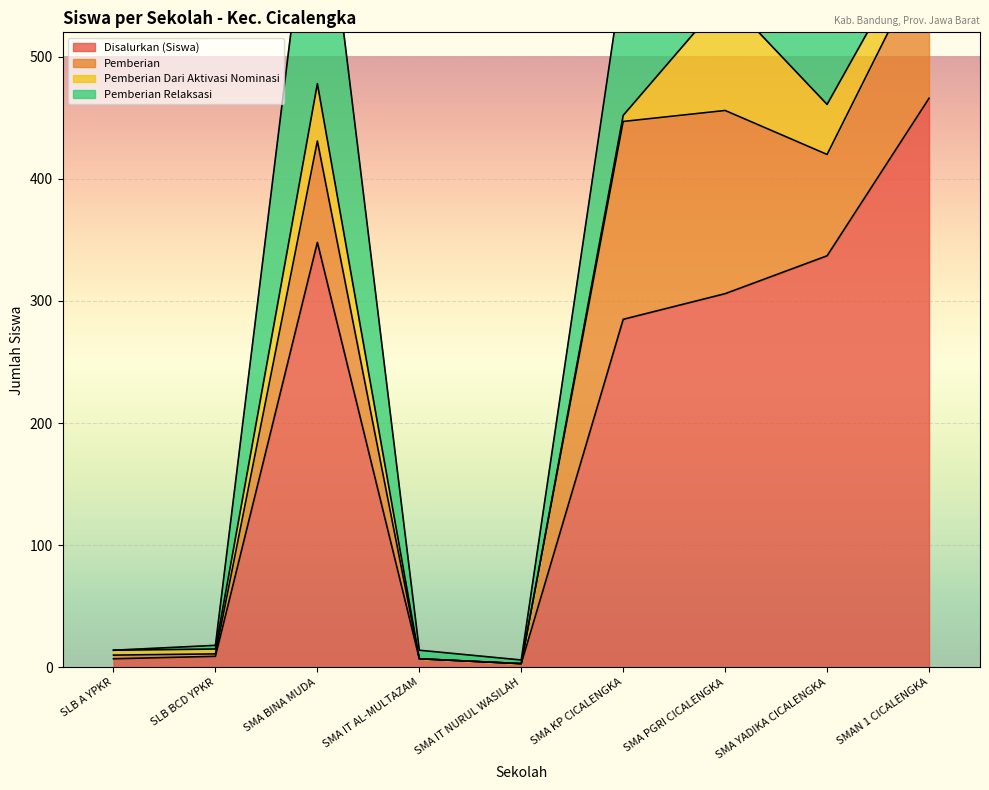

Is the value of Disalurkan (Siswa) at SMA KP CICALENGKA greater than the value of Pemberian Relaksasi at SMA PGRI CICALENGKA?

Yes